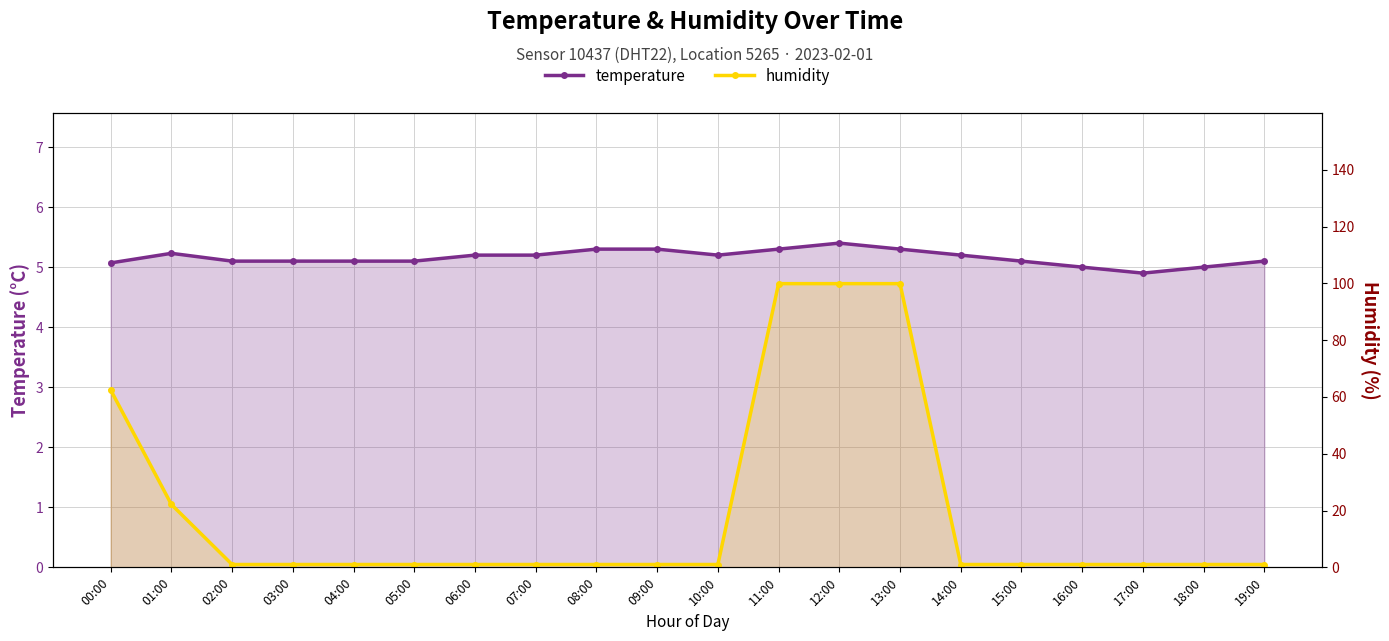

What position from the left is 14:00?

15